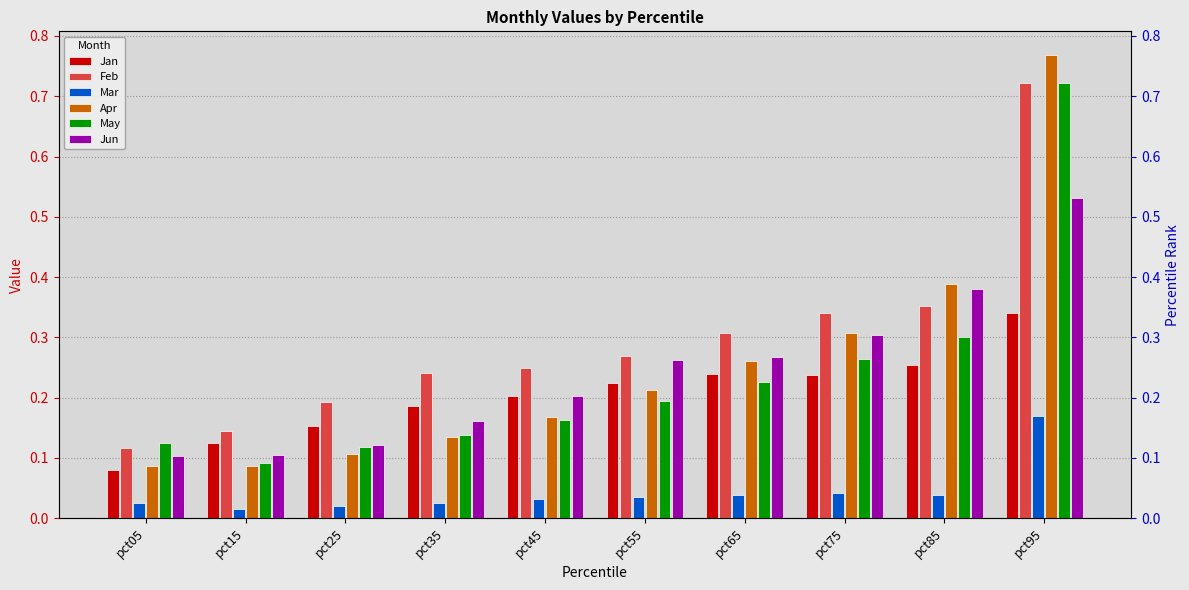

The value of Jan at pct25 is 0.2. True or false?

True